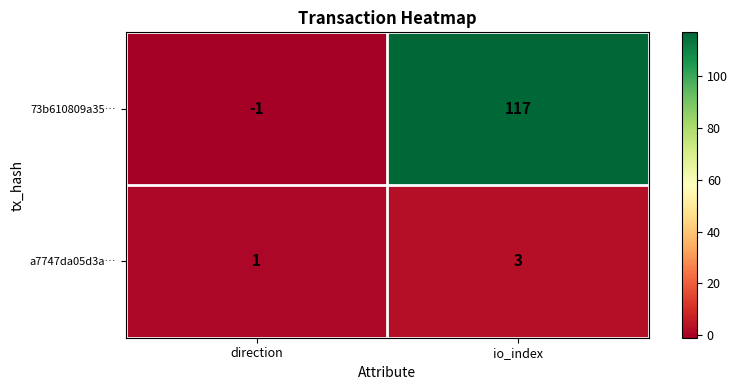

What is the total value across all series at io_index?

120